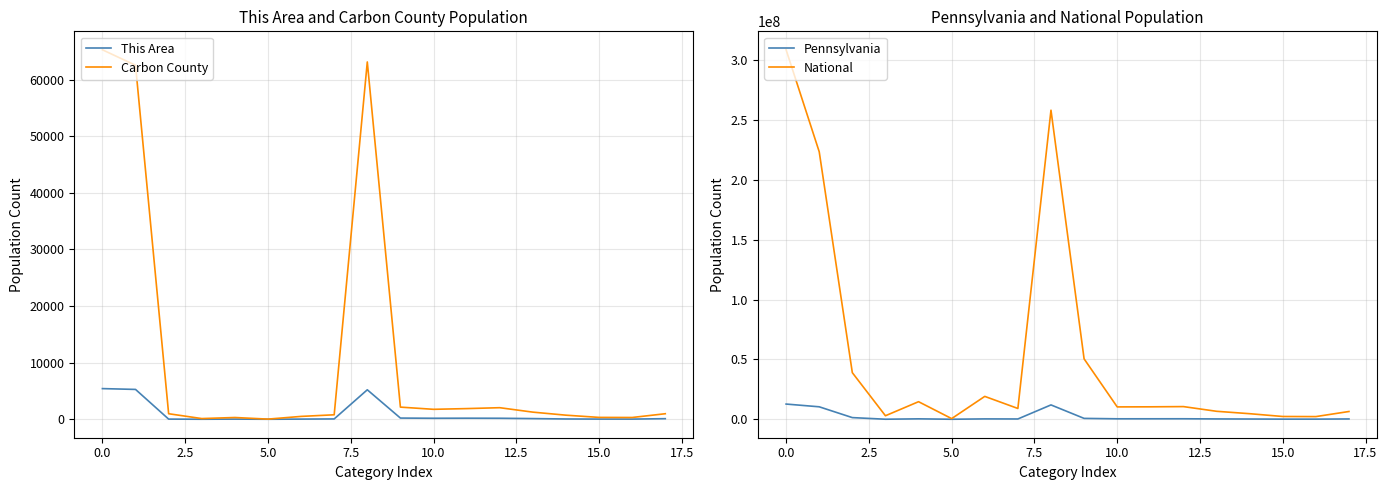

True or false: National and Carbon County intersect in this chart.

False